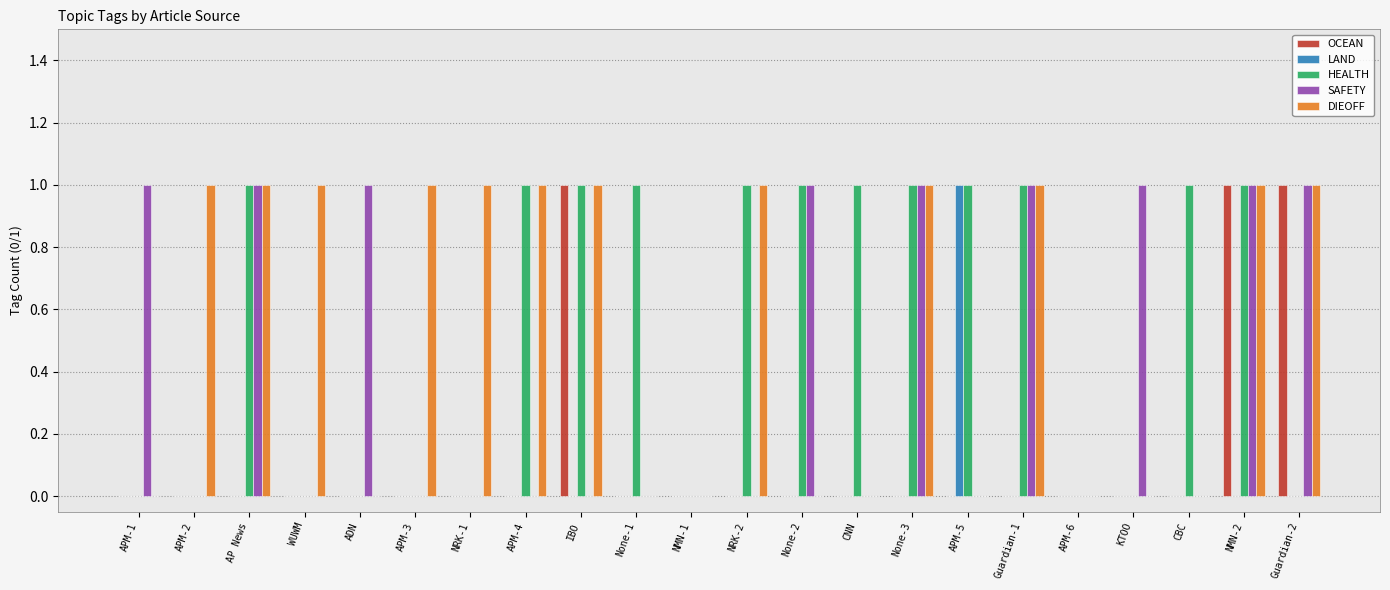

What is the total value across all series at AP News?

3